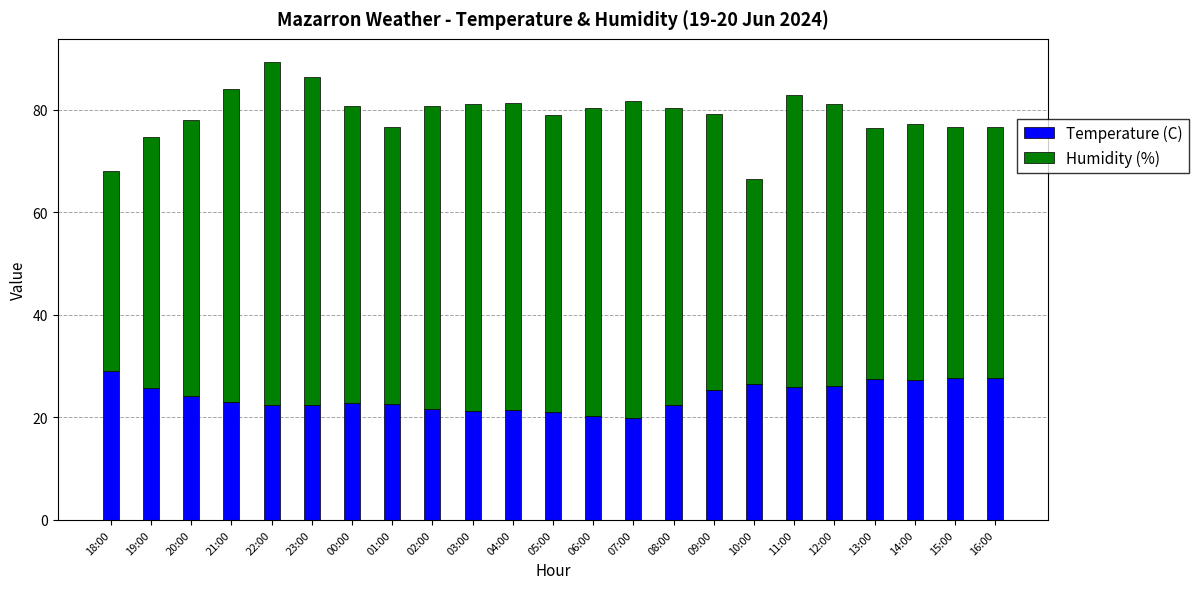

The value of Temperature (C) at 07:00 is 19.8. True or false?

True